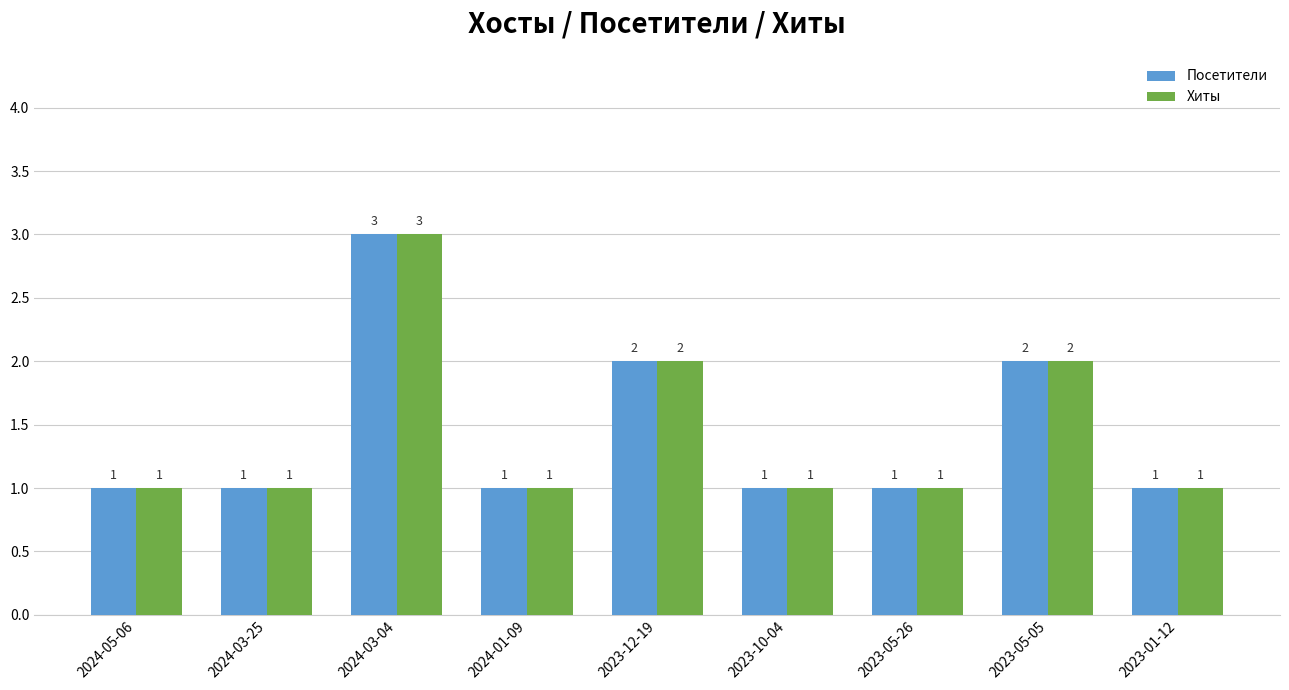

What are all the series names shown in the legend?

Посетители, Хиты